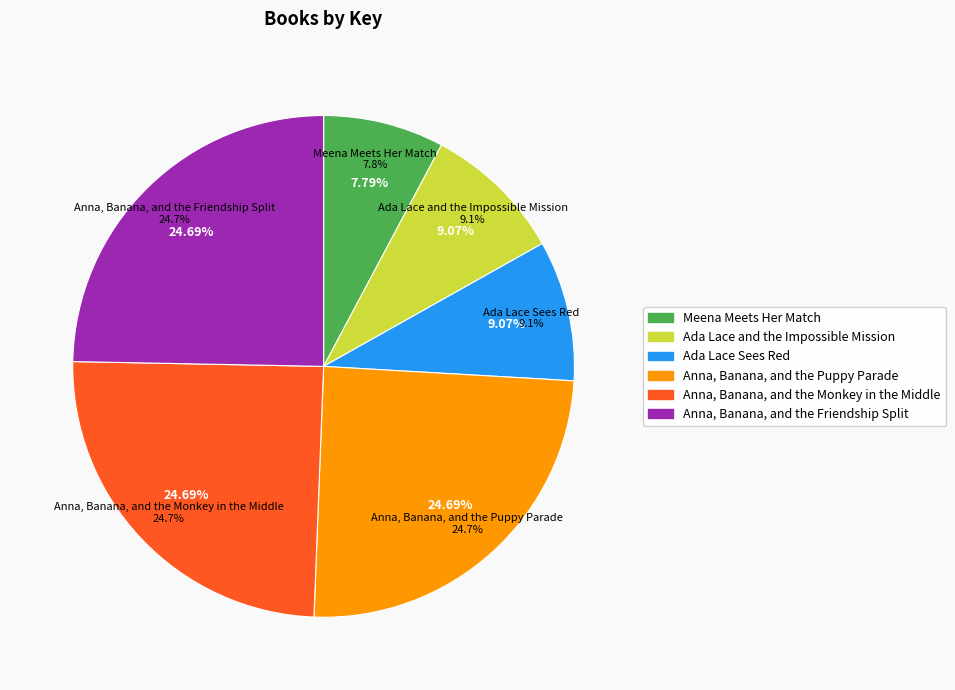

Which has a higher value, Ada Lace Sees Red or Meena Meets Her Match?

Ada Lace Sees Red